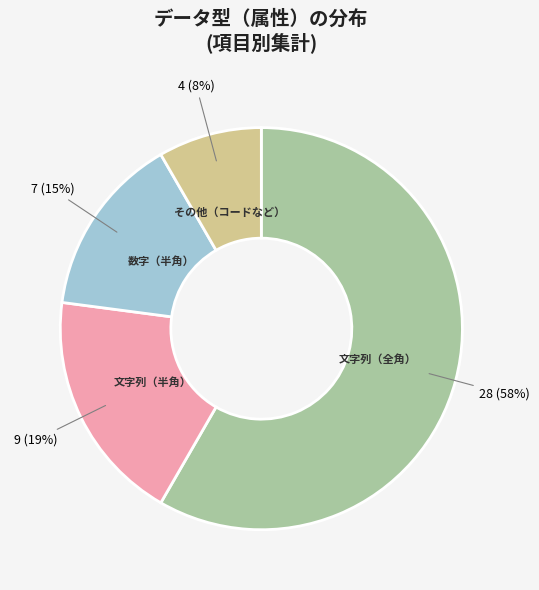

Does any single category account for the majority?

Yes